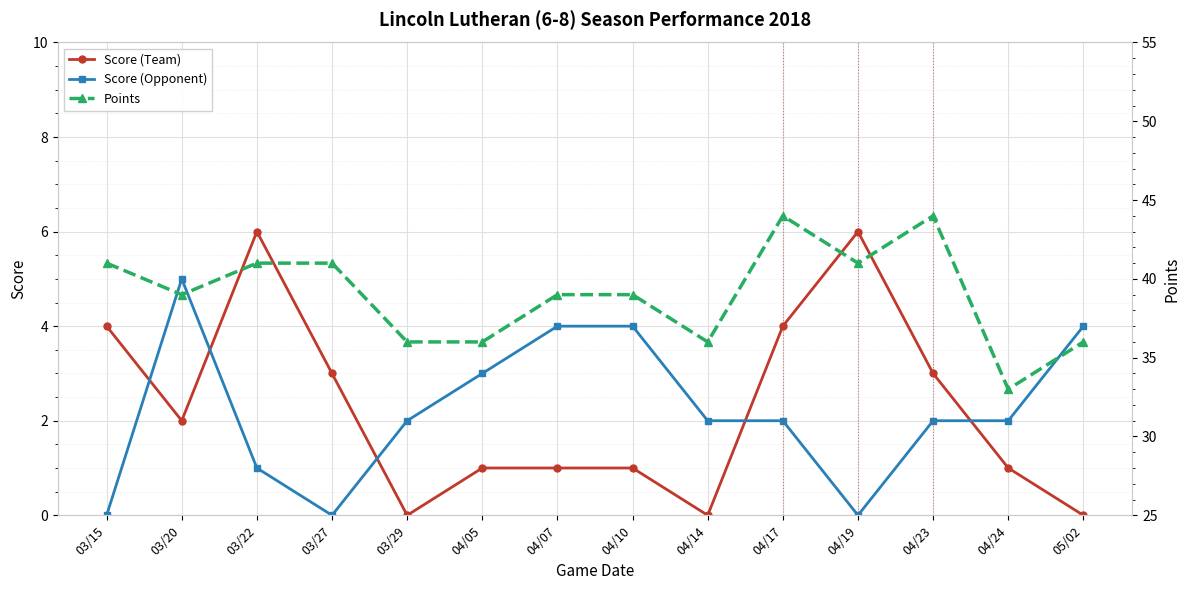

True or false: Score (Team) has a value of 1 at 04/24.

True